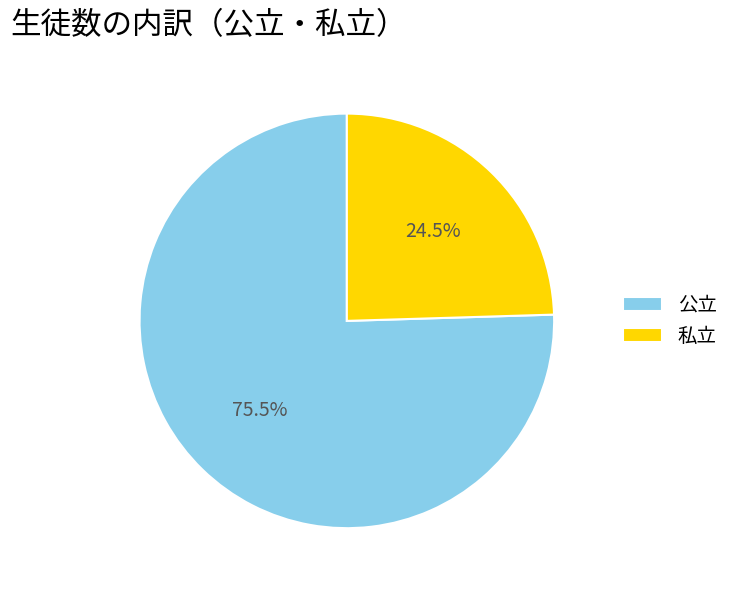

Rank the categories by value from lowest to highest.

私立, 公立